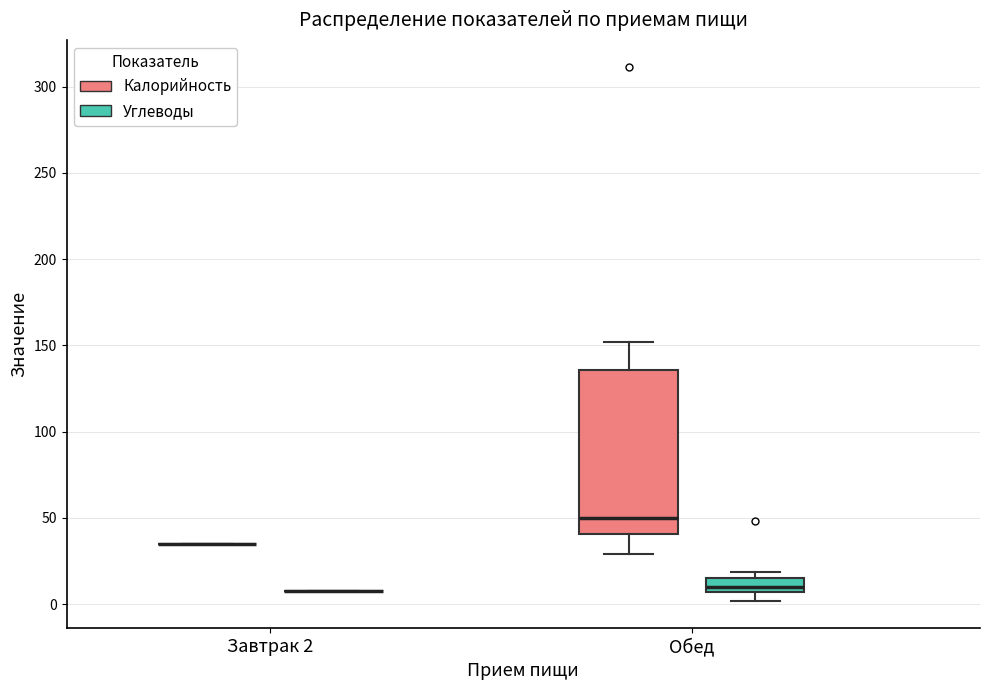

Comparing the boxes themselves (not the whiskers), which one is the tallest?

Обед (Калорийность)